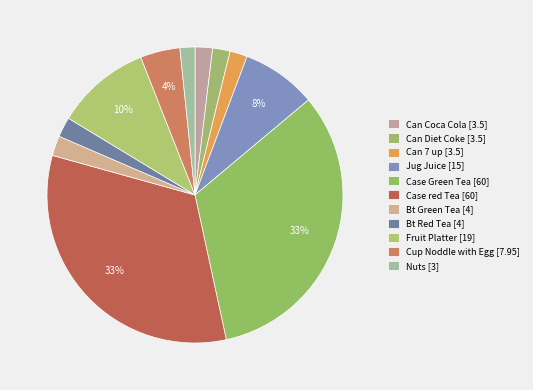

How many segments does this pie chart have?

11